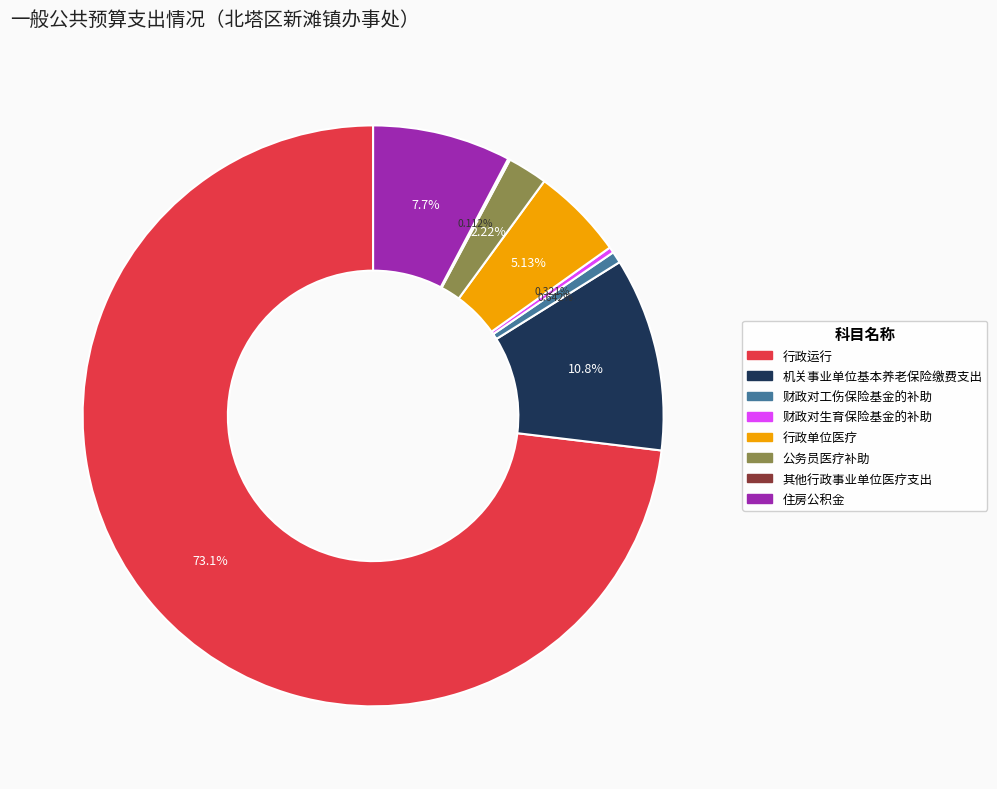

What is the majority slice?

行政运行